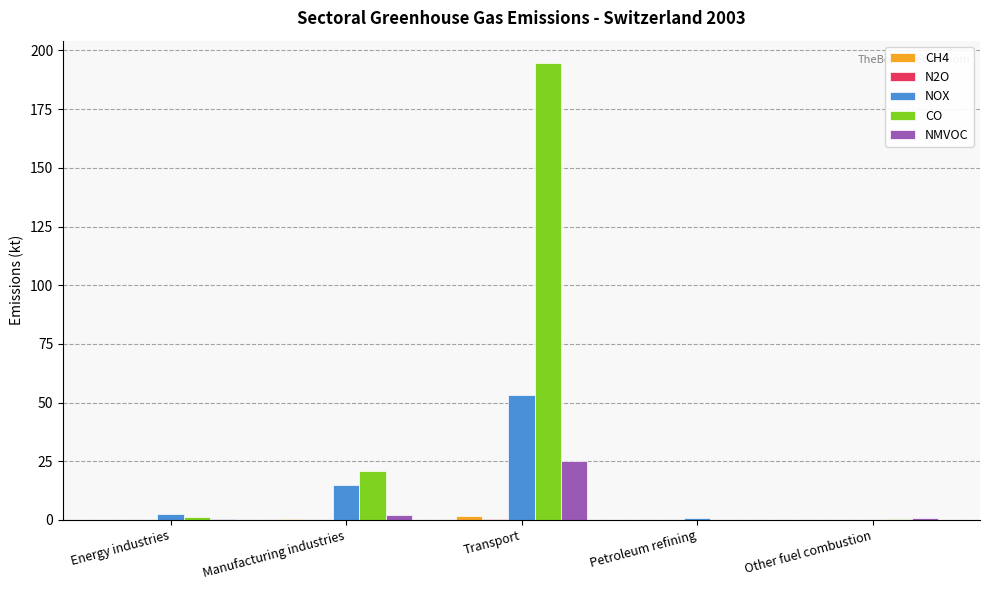

Which series has the largest total across all categories?

CO